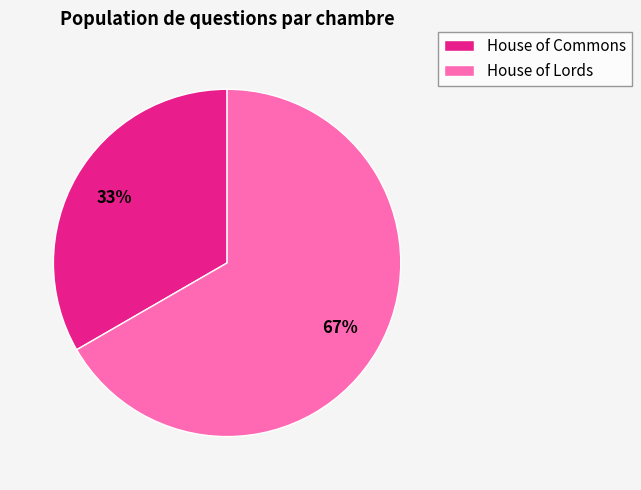

What percentage is the House of Commons slice, to the nearest percent?

33%